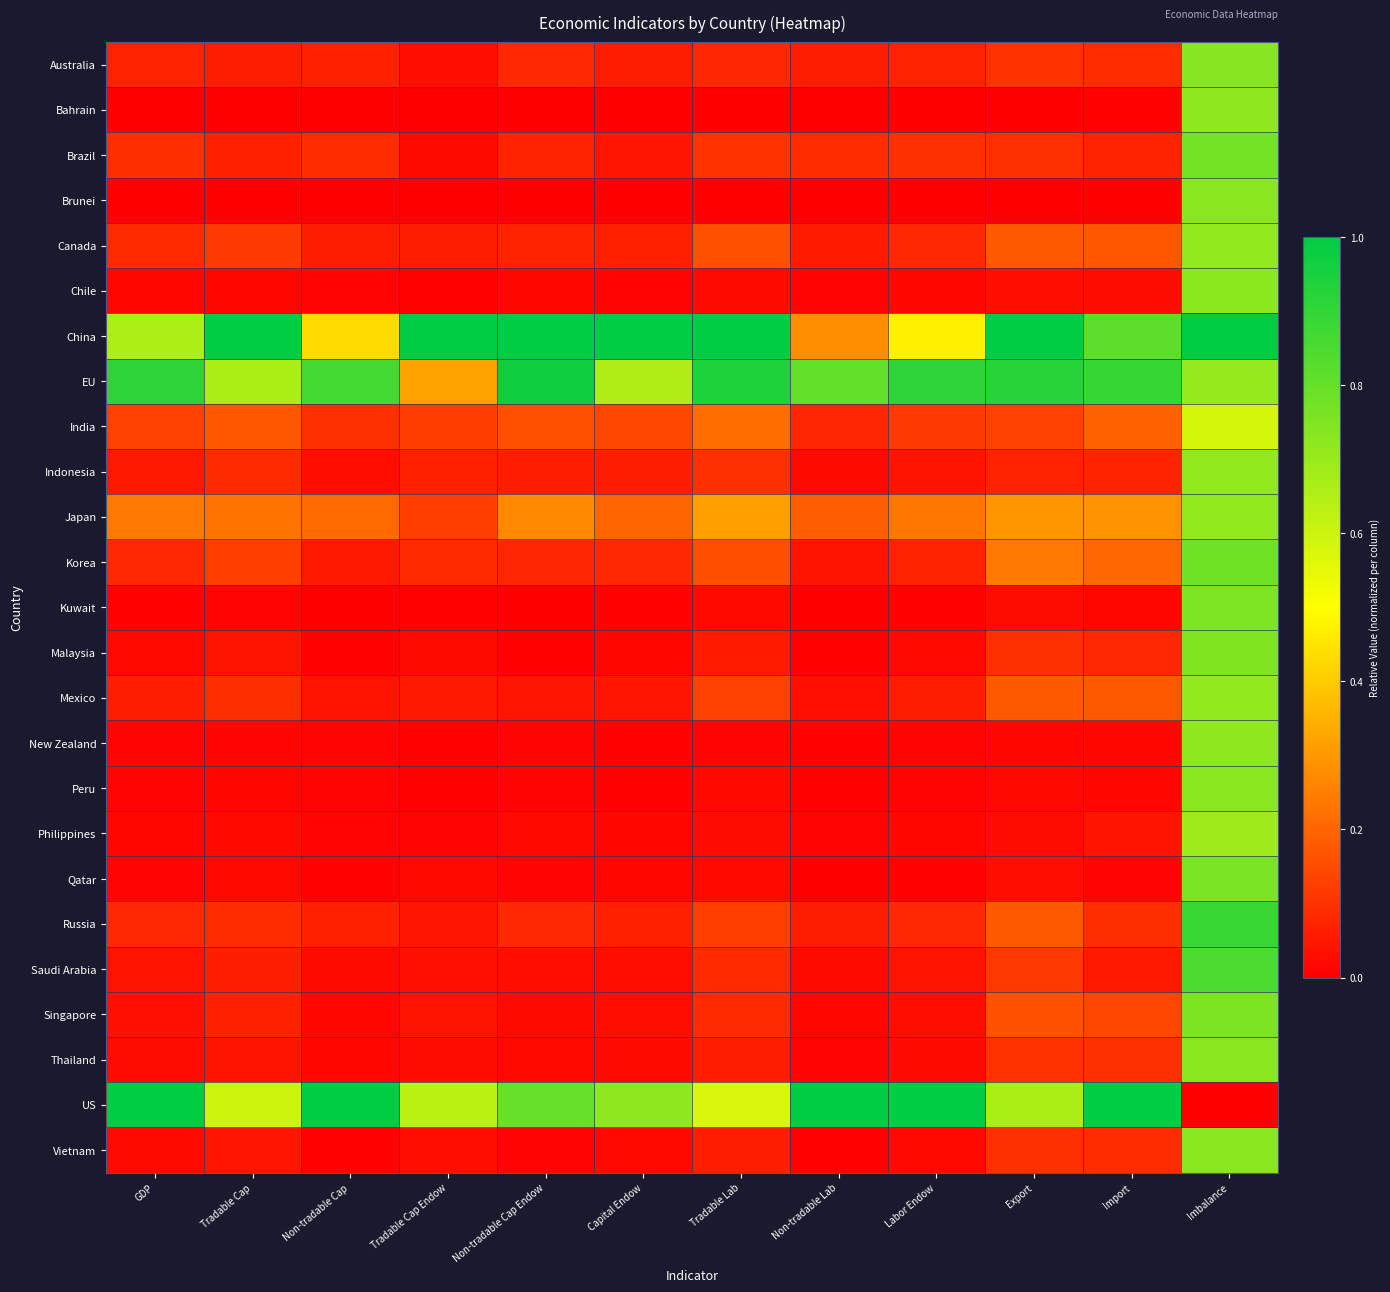

What is the total value across all series at Capital Endow?

3.3